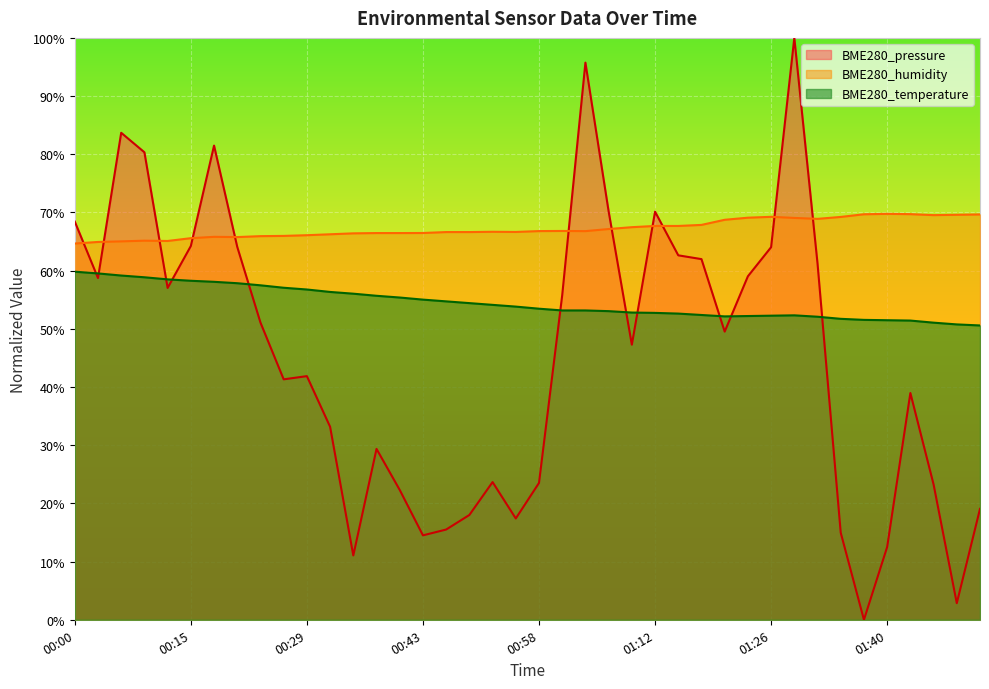

What are all the series names shown in the legend?

BME280_pressure, BME280_humidity, BME280_temperature